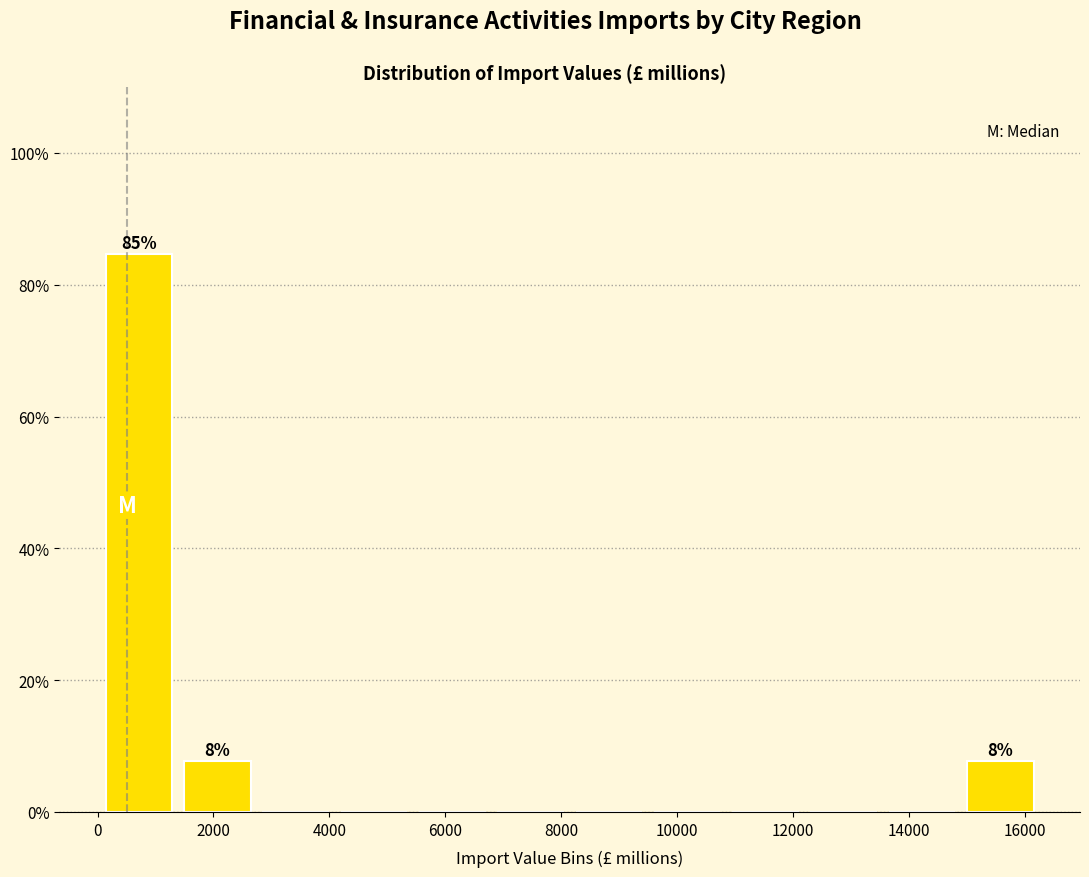

Which range on the x-axis has the tallest bar?

0 to 1400